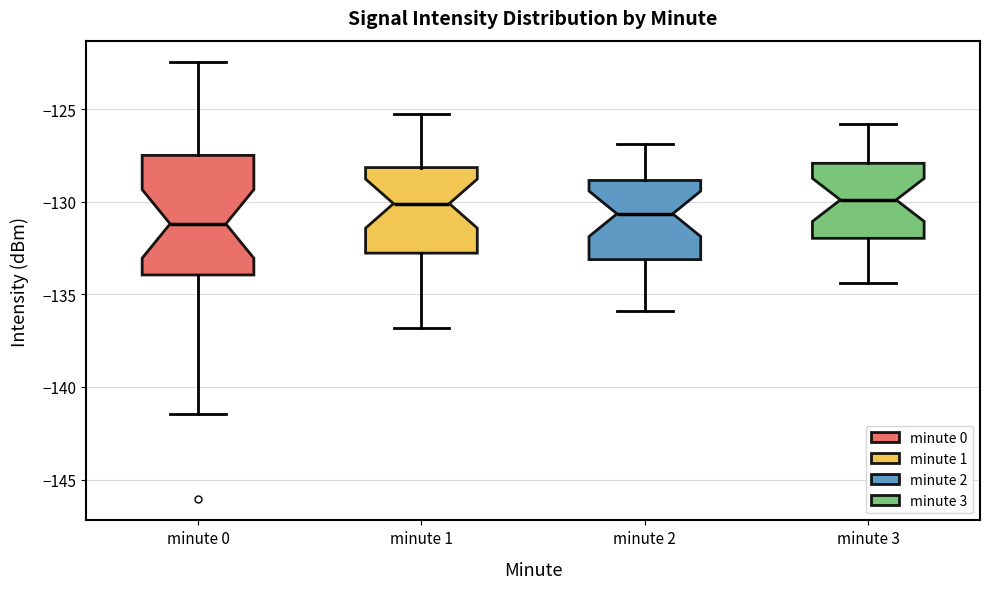

Which box is the tallest, from its lower edge to its upper edge?

minute 0